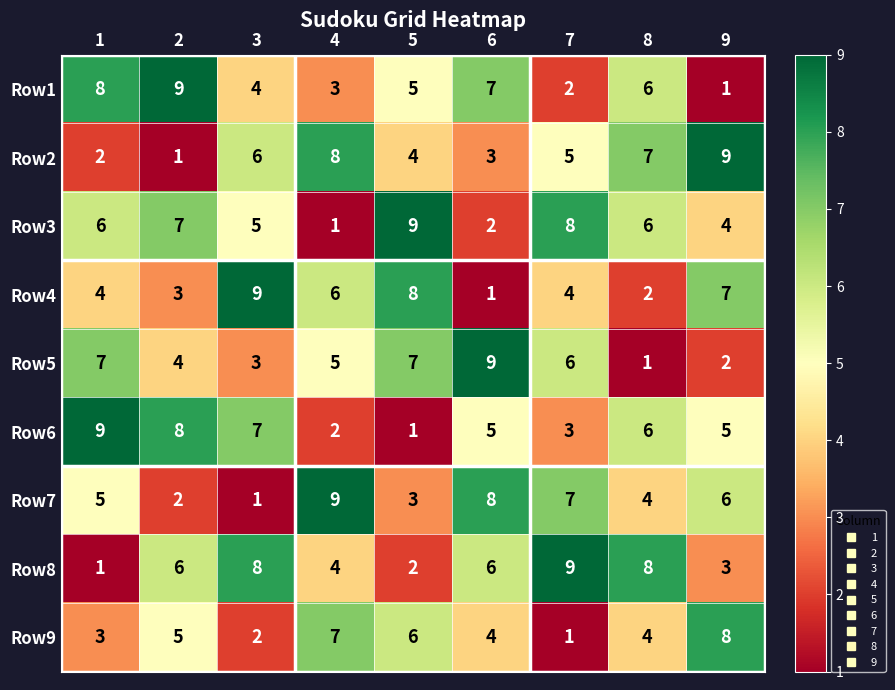

Is it true that Row4 equals 4 at 1?

True